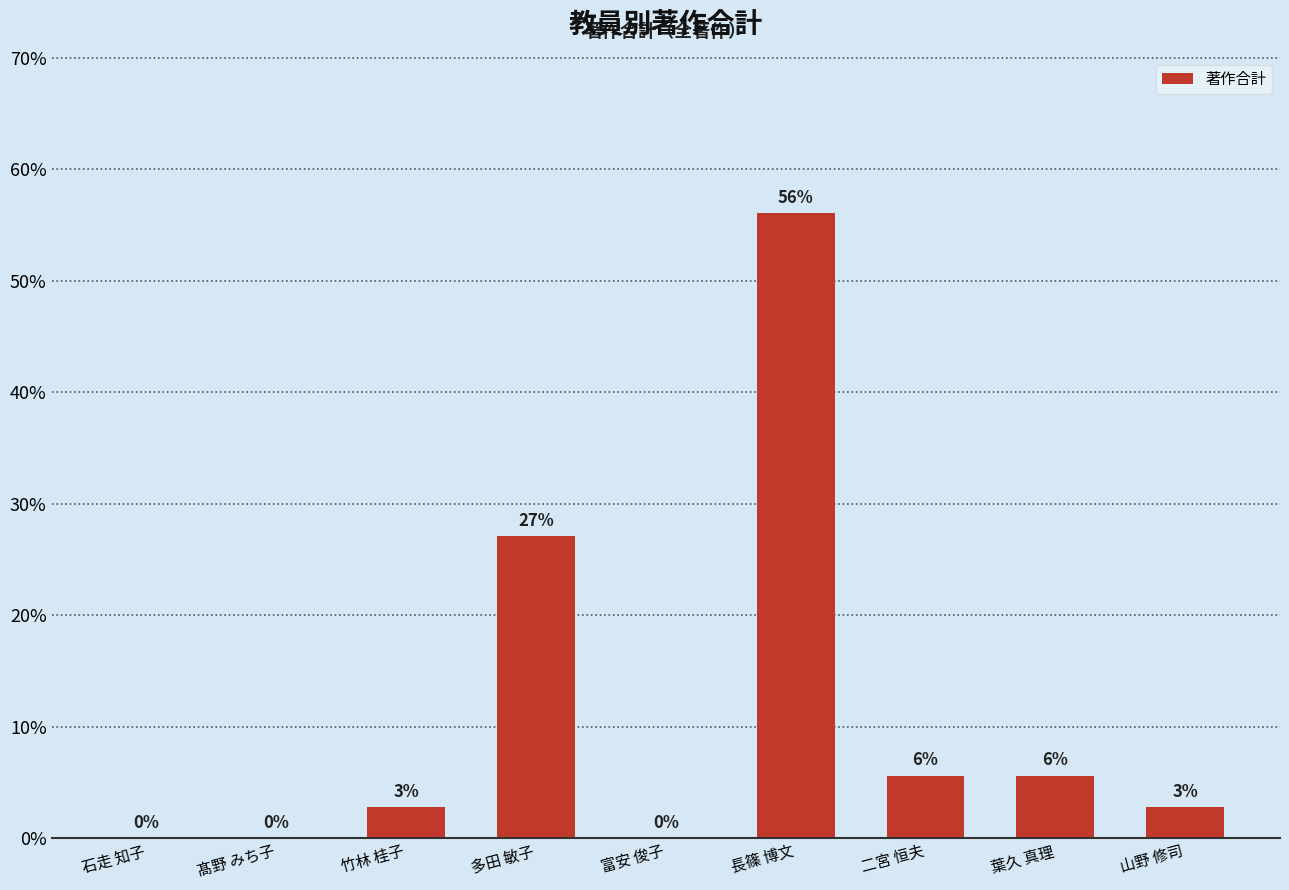

At which label does the data first exceed 2?

竹林 桂子